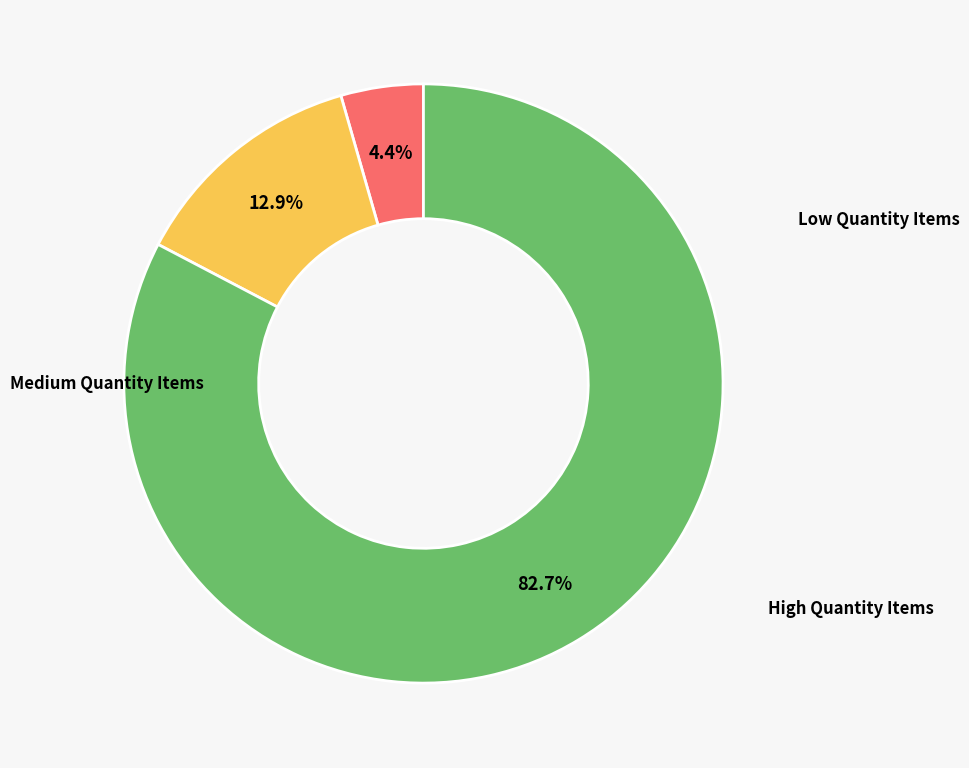

Does any single category account for the majority?

Yes